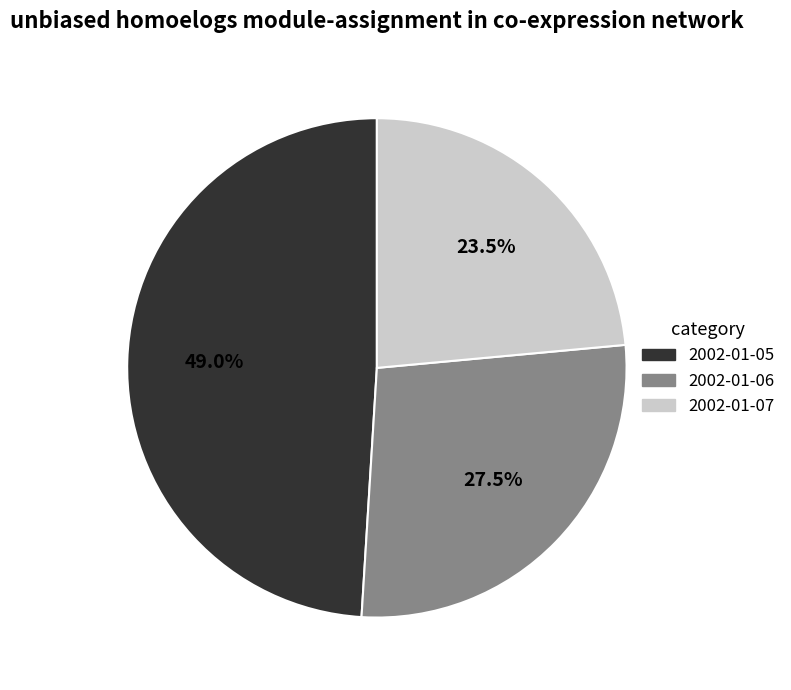

Count the number of slices in the pie.

3